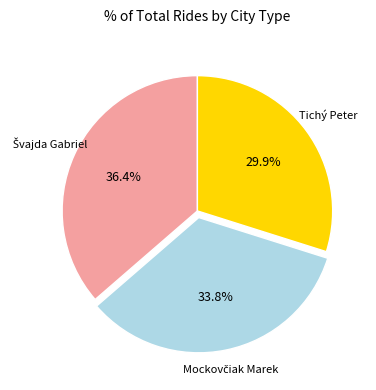

Which slice is the smallest?

Tichý Peter